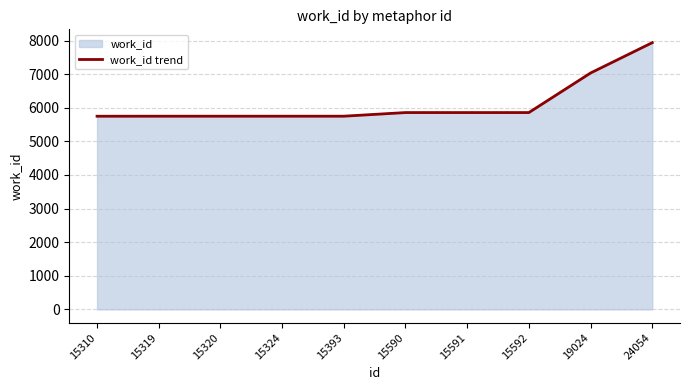

What is the maximum value shown in the chart?

7937